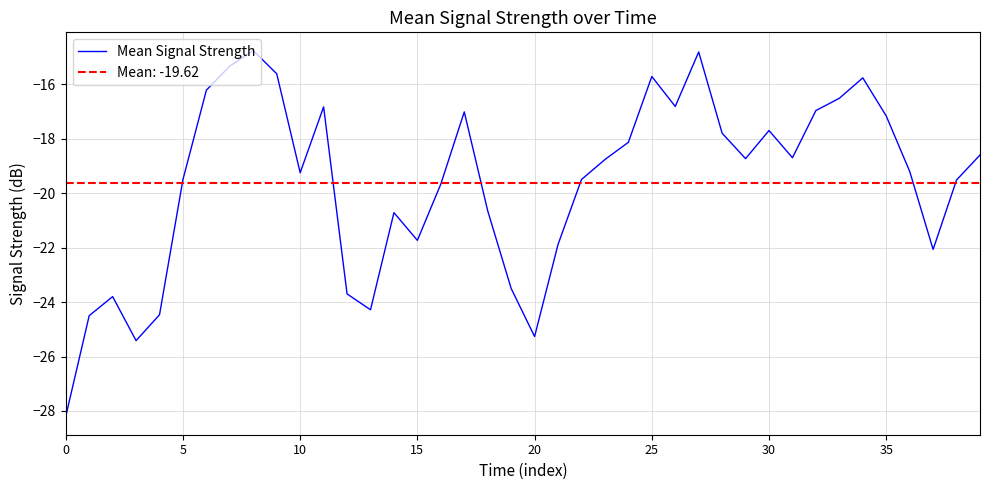

What is the value of the 15th point from the left?

-20.7